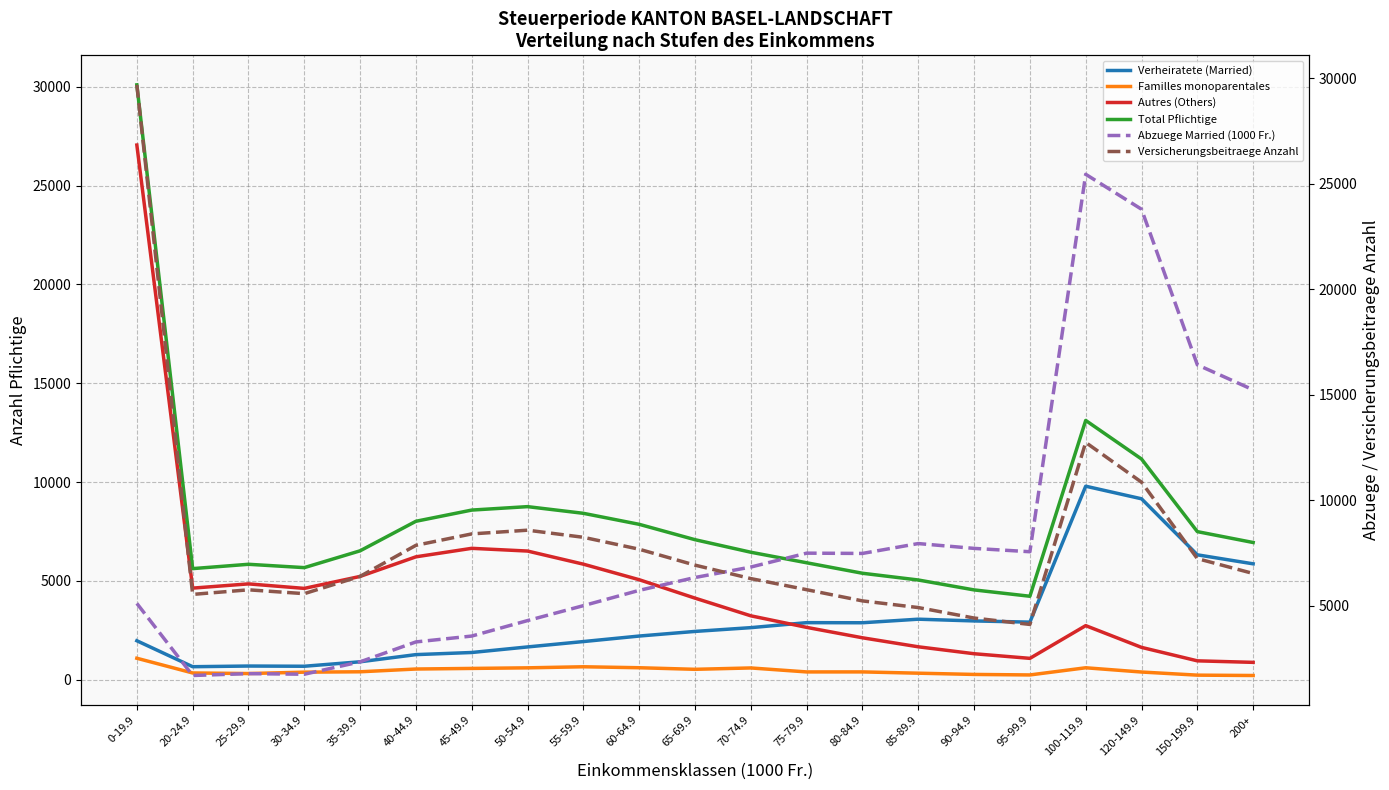

Is the value of Abzuege Married (1000 Fr.) at 80-84.9 greater than the value of Autres (Others) at 20-24.9?

Yes